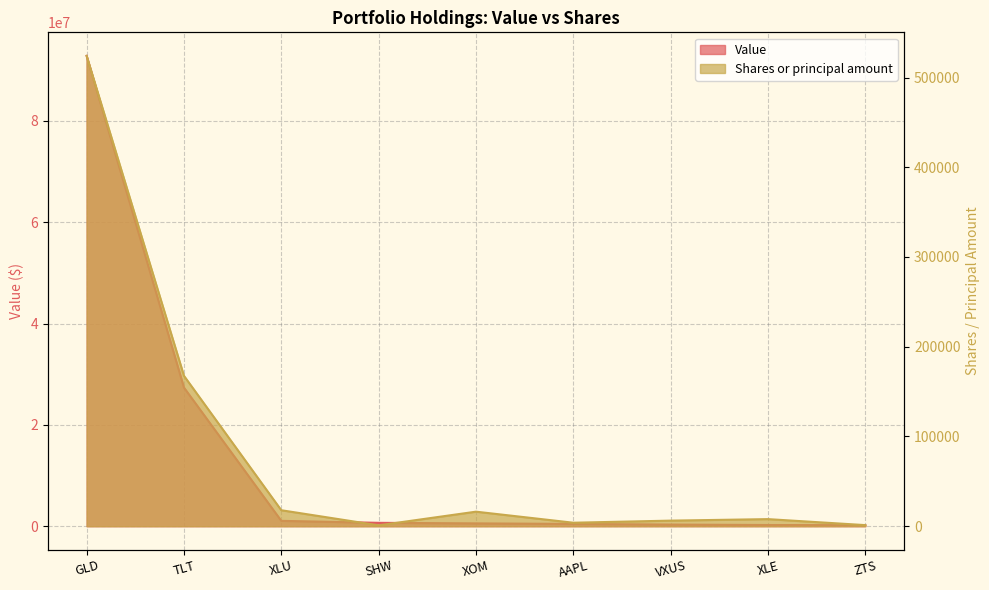

True or false: Shares or principal amount and Value cross at least once.

False